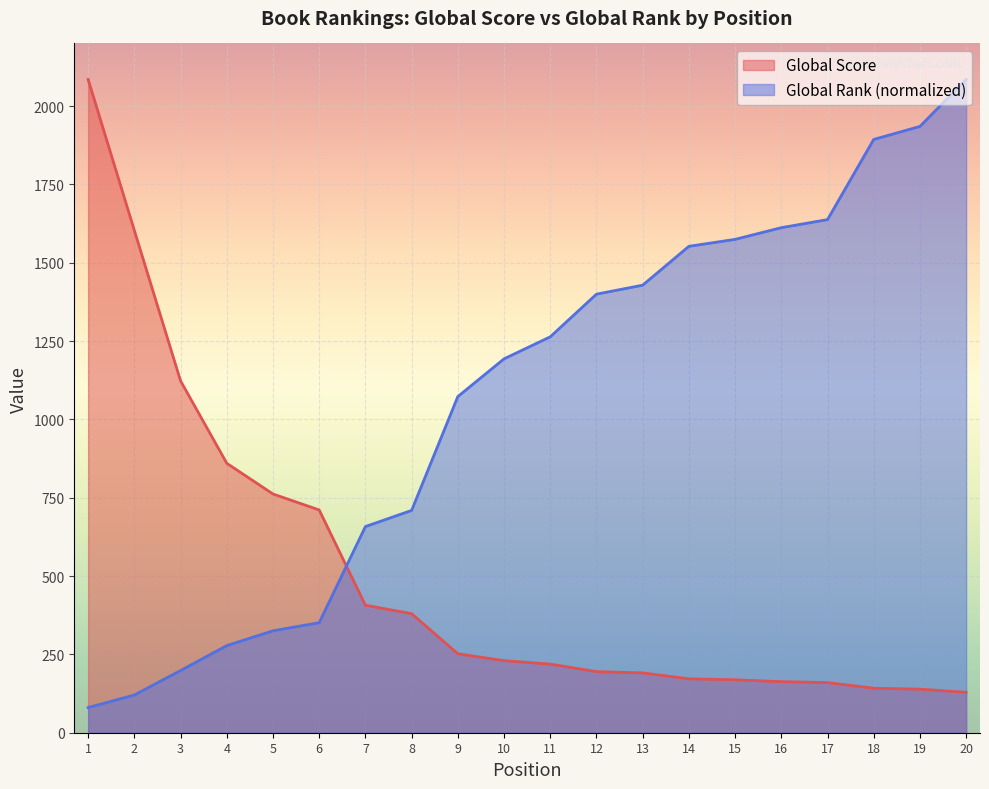

Reading left to right, extract all data points from this chart.

Global Score: 2085.0	1603.0	1123.0	860.0	762.0	711.0	407.0	380.0	252.0	230.0	219.0	195.0	191.0	172.0	169.0	163.0	160.0	142.0	139.0	129.0
Global Rank: 80.3	120.4	198.5	278.1	325.4	351.2	658.0	709.6	1073.0	1193.4	1263.6	1399.8	1428.5	1552.5	1574.7	1612.0	1637.8	1893.6	1935.2	2085.0